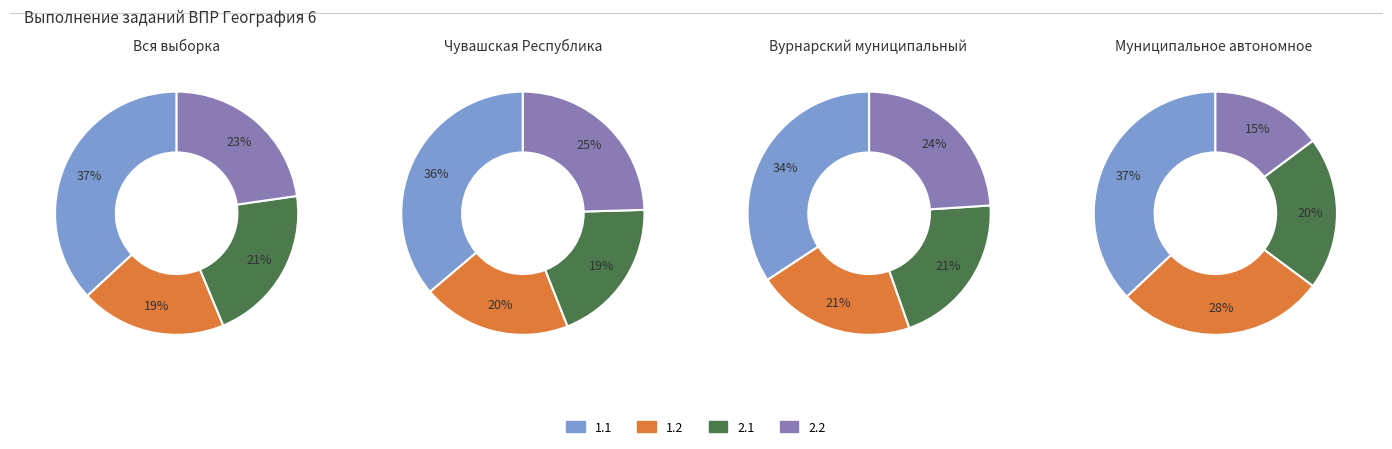

Rank the series by their maximum value, from lowest to highest.

2.1, 2.2, 1.2, 1.1